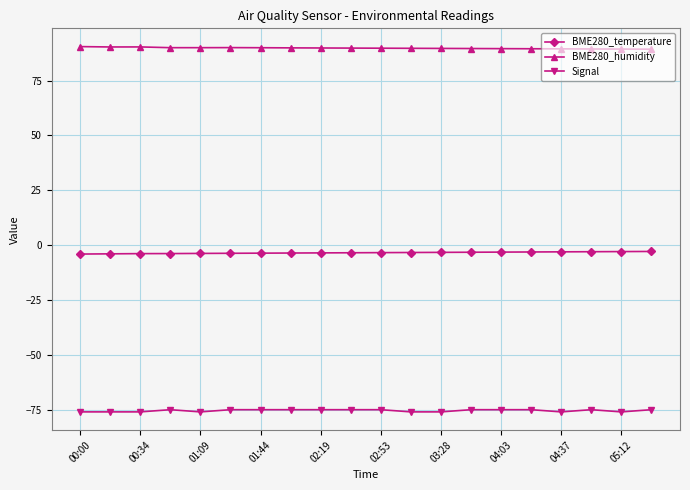

What is the highest value of the Signal series?

-75.0